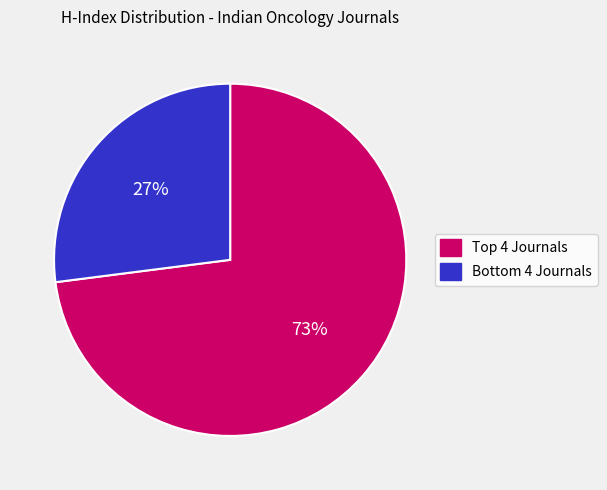

Is there a majority slice in this chart?

Yes